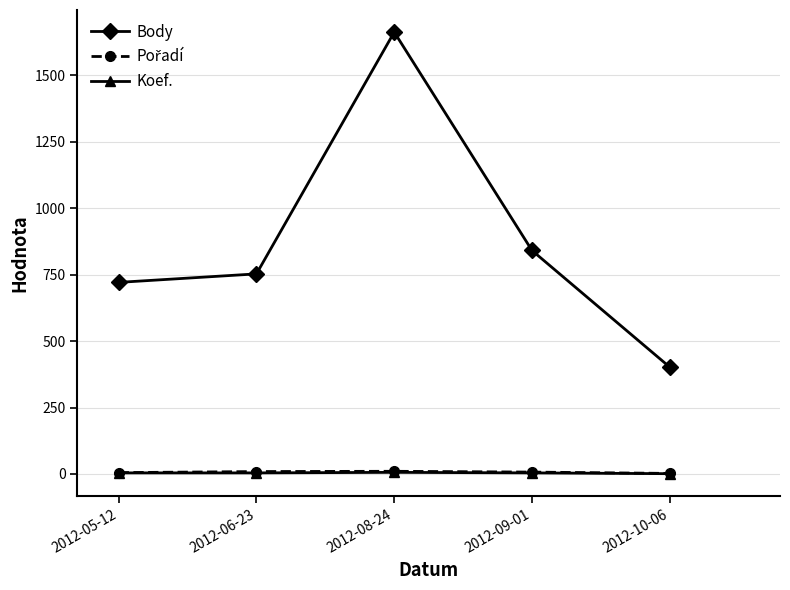

At how many categories does at least one series exceed 416?

4